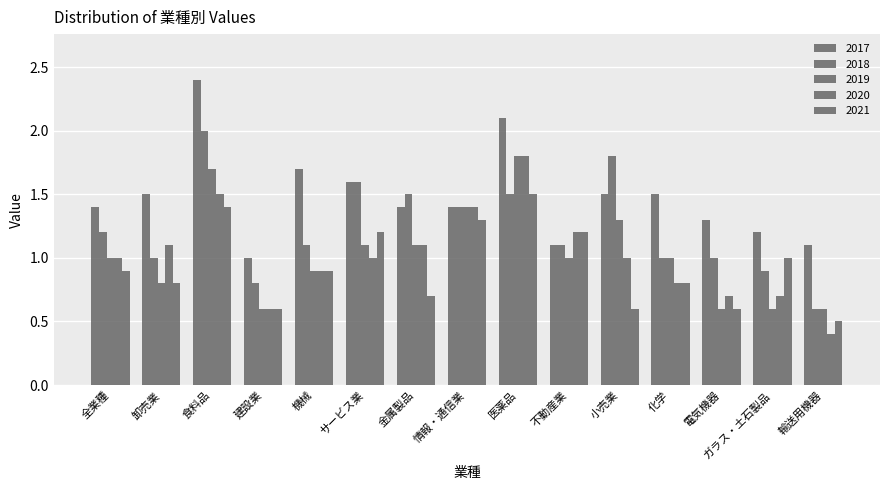

The 2018 series shows 2.9 at 食料品. True or false?

False